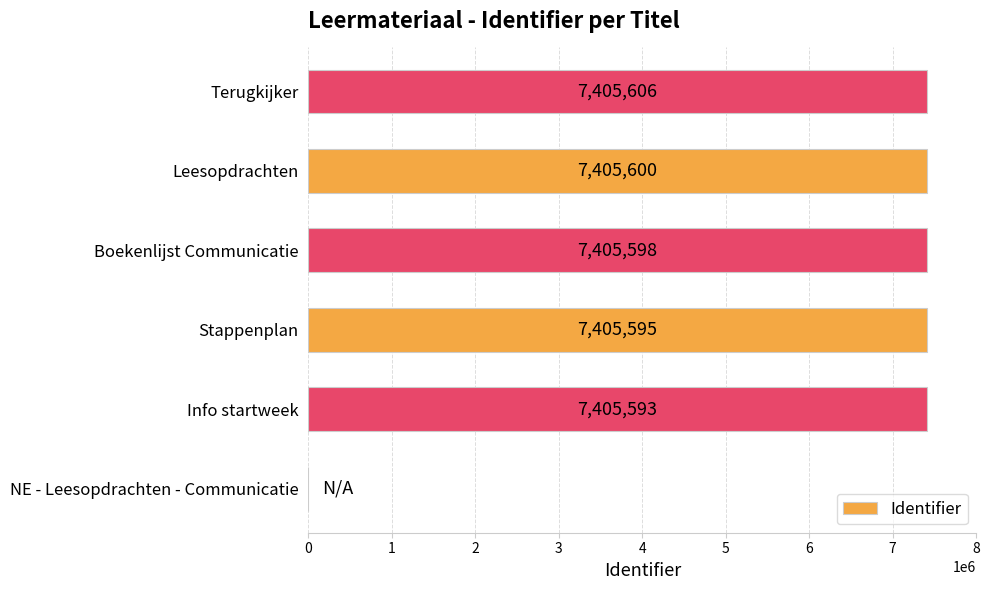

Reading bottom to top, transcribe all the data shown in this chart.

NE - Leesopdrachten - Communicatie=0	Info startweek=7405593	Stappenplan=7405595	Boekenlijst Communicatie=7405598	Leesopdrachten=7405600	Terugkijker=7405606